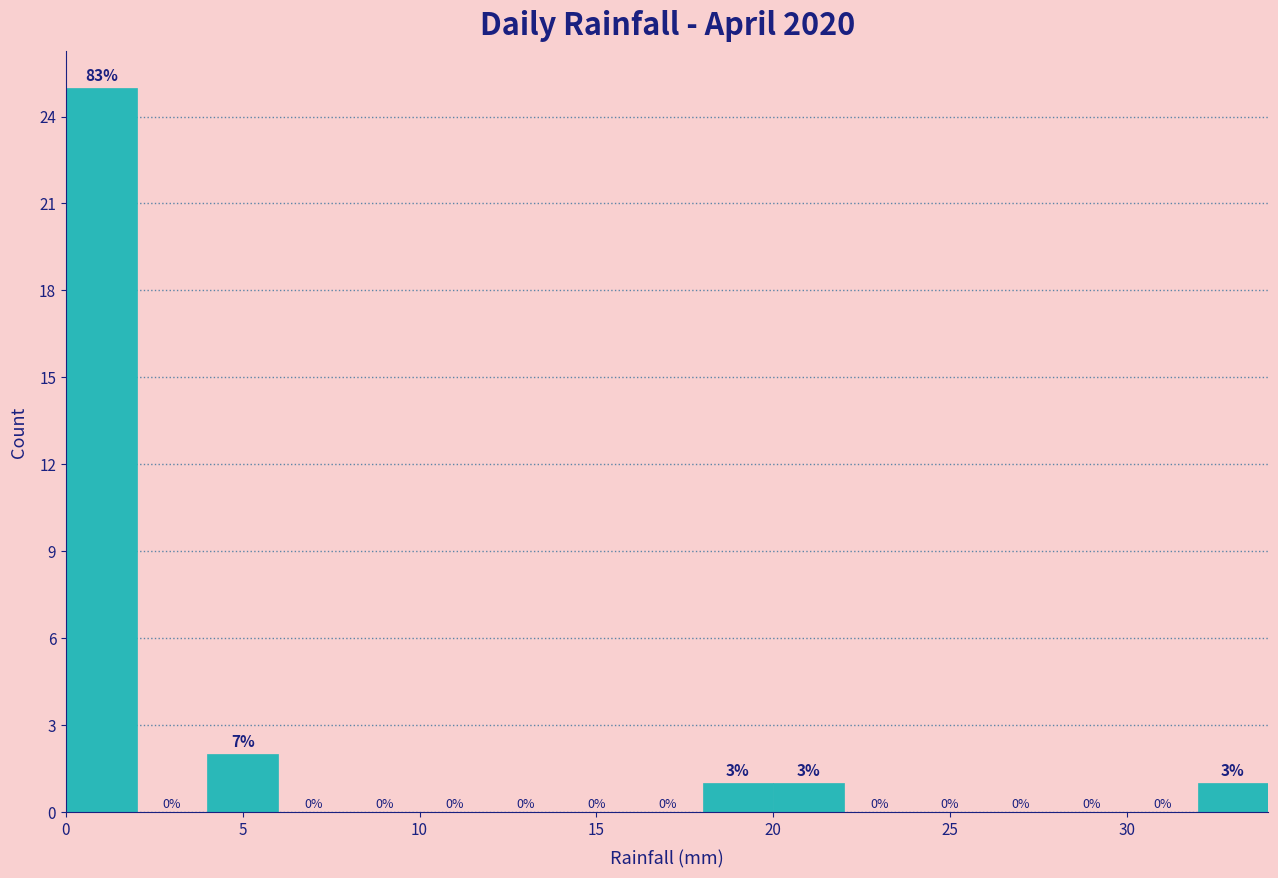

Which range on the x-axis has the tallest bar?

0 to 2